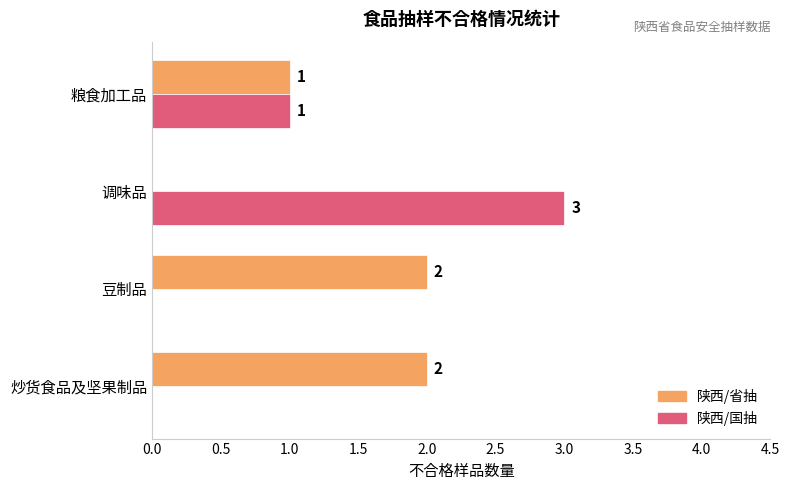

The 陕西/国抽 series shows -1 at 豆制品. True or false?

False